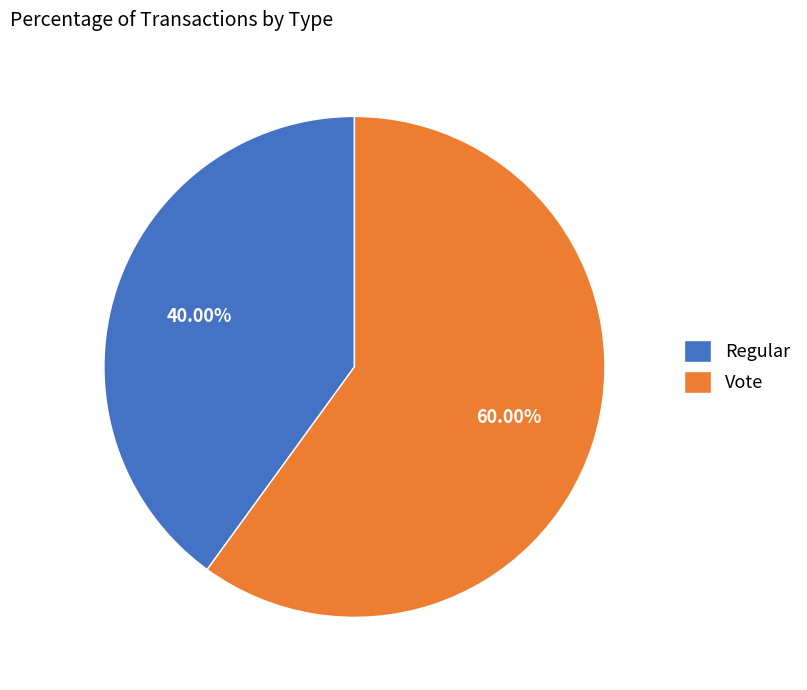

Which category has the biggest portion of the pie?

Vote